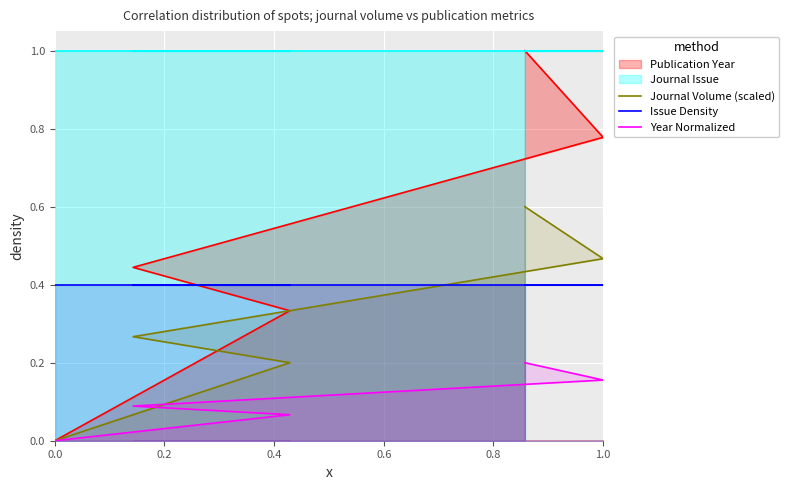

Which has a higher value, 0.8 or 0.2?

0.8